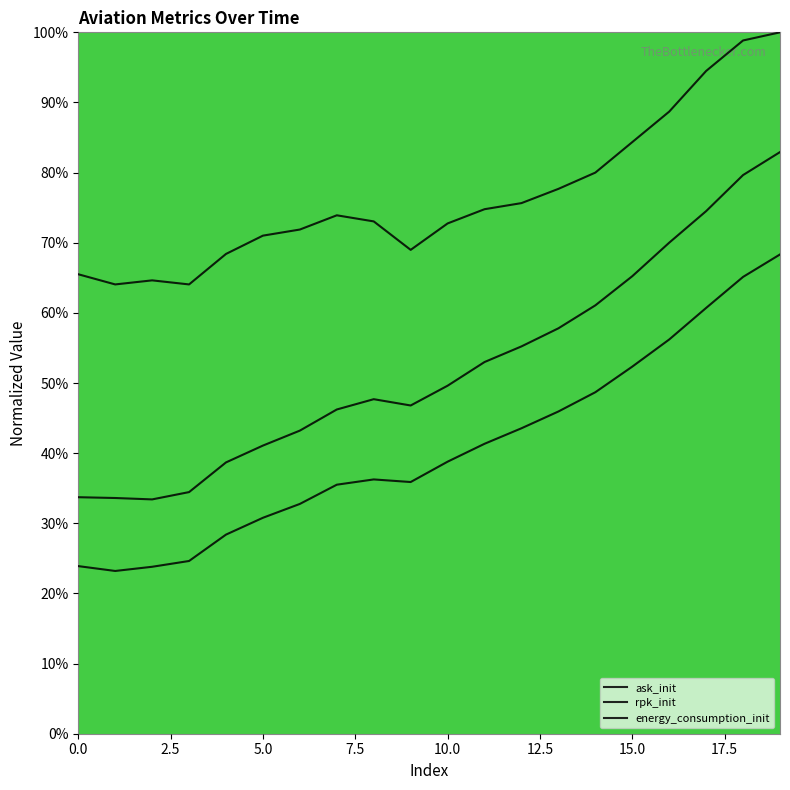

Count the number of data series in this chart.

3